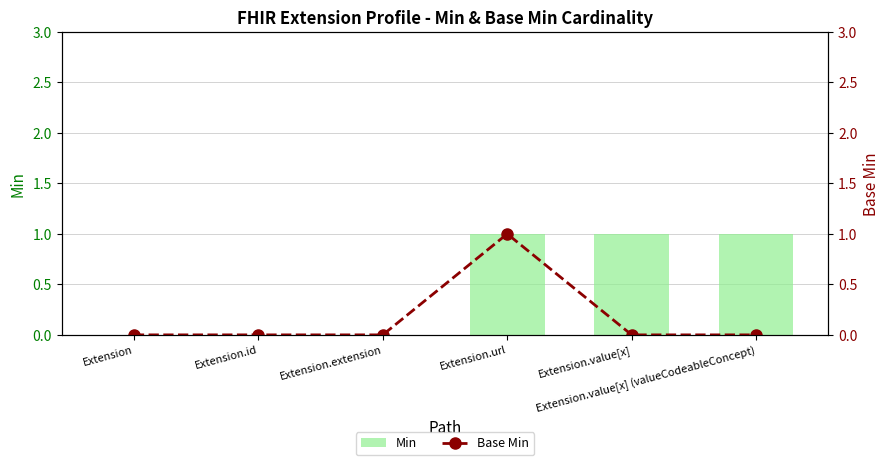

The value of Min at Extension.value[x] (valueCodeableConcept) is 0. True or false?

False